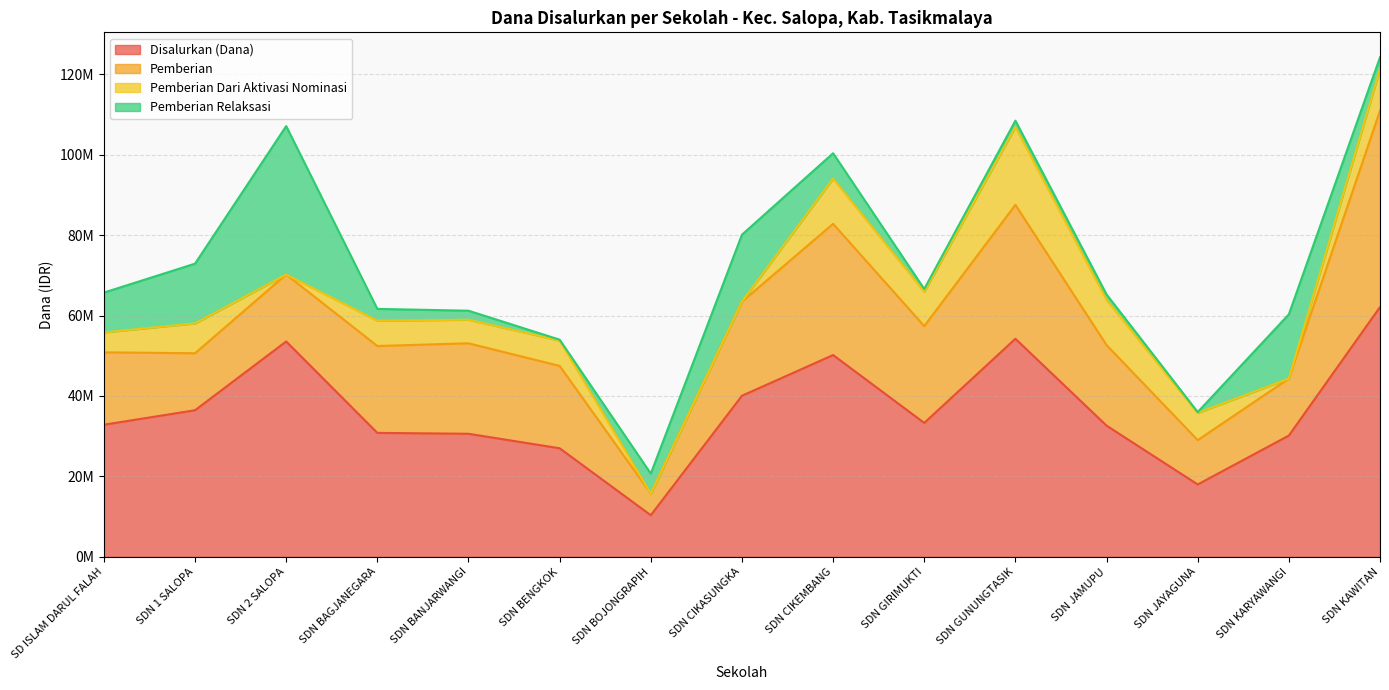

True or false: Pemberian Relaksasi and Disalurkan (Dana) intersect in this chart.

False